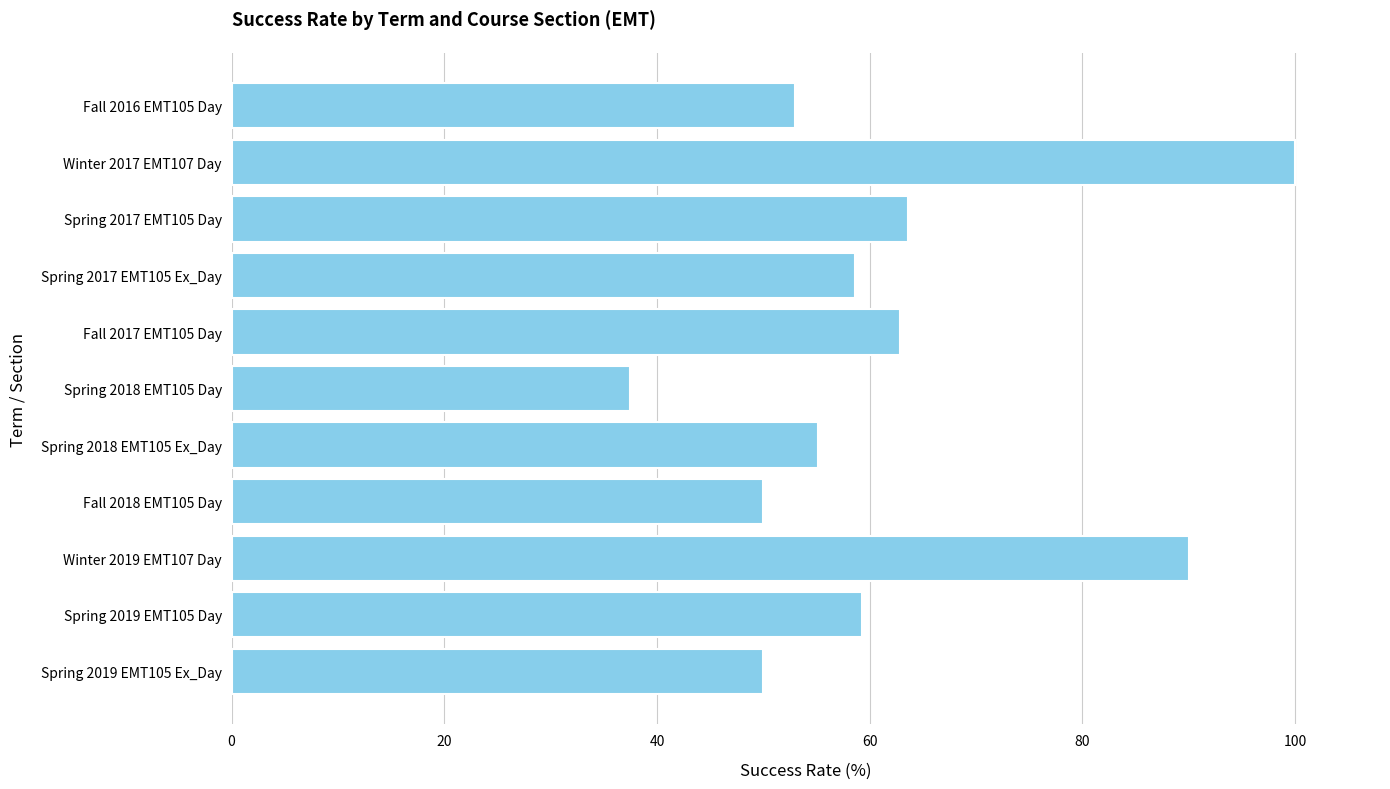

Does the chart contain any negative values?

No